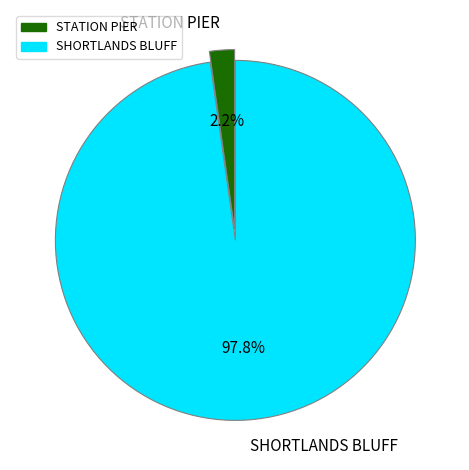

Count the number of slices in the pie.

2